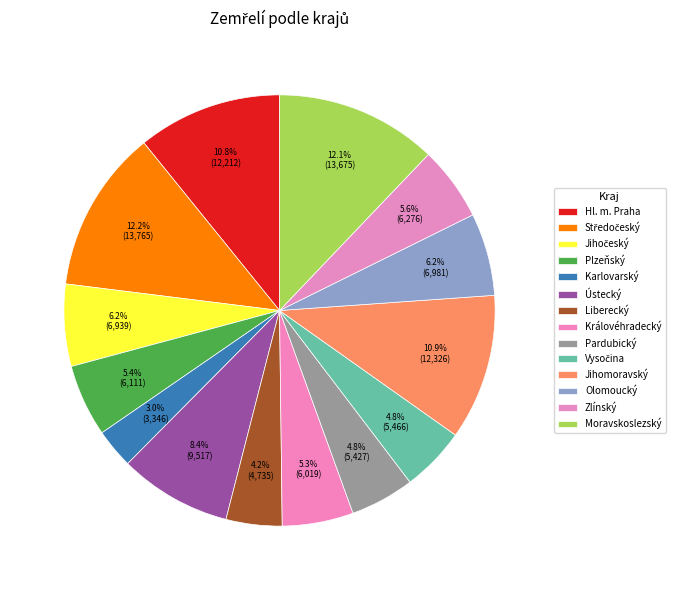

To the nearest percent, what is the average slice percentage?

7%